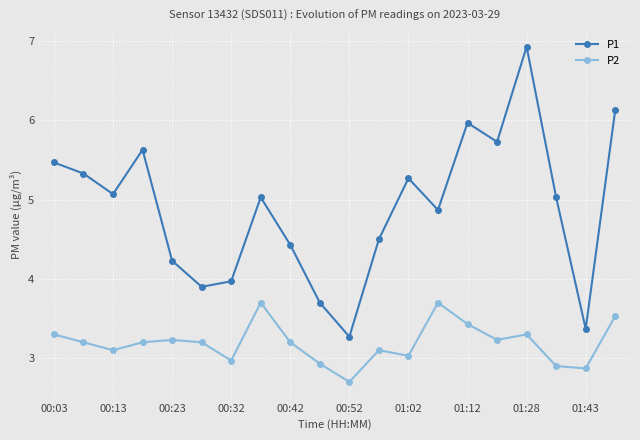

Which series has the largest total across all categories?

P1